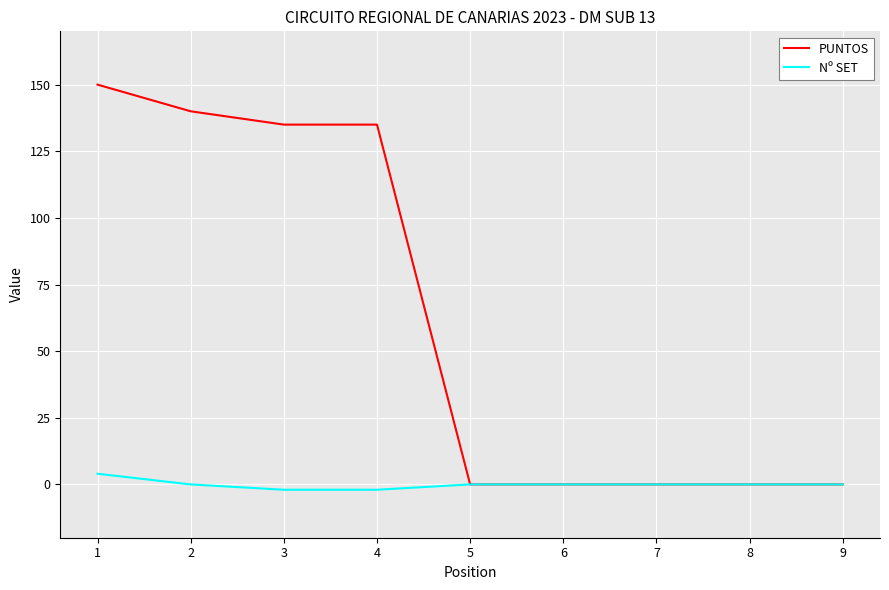

True or false: Nº SET has more than 2 interior local peaks.

False